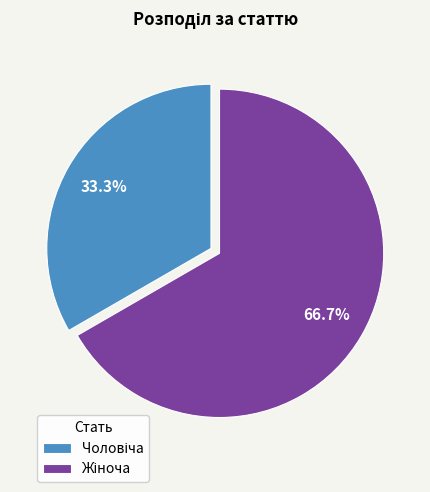

Count the number of slices in the pie.

2